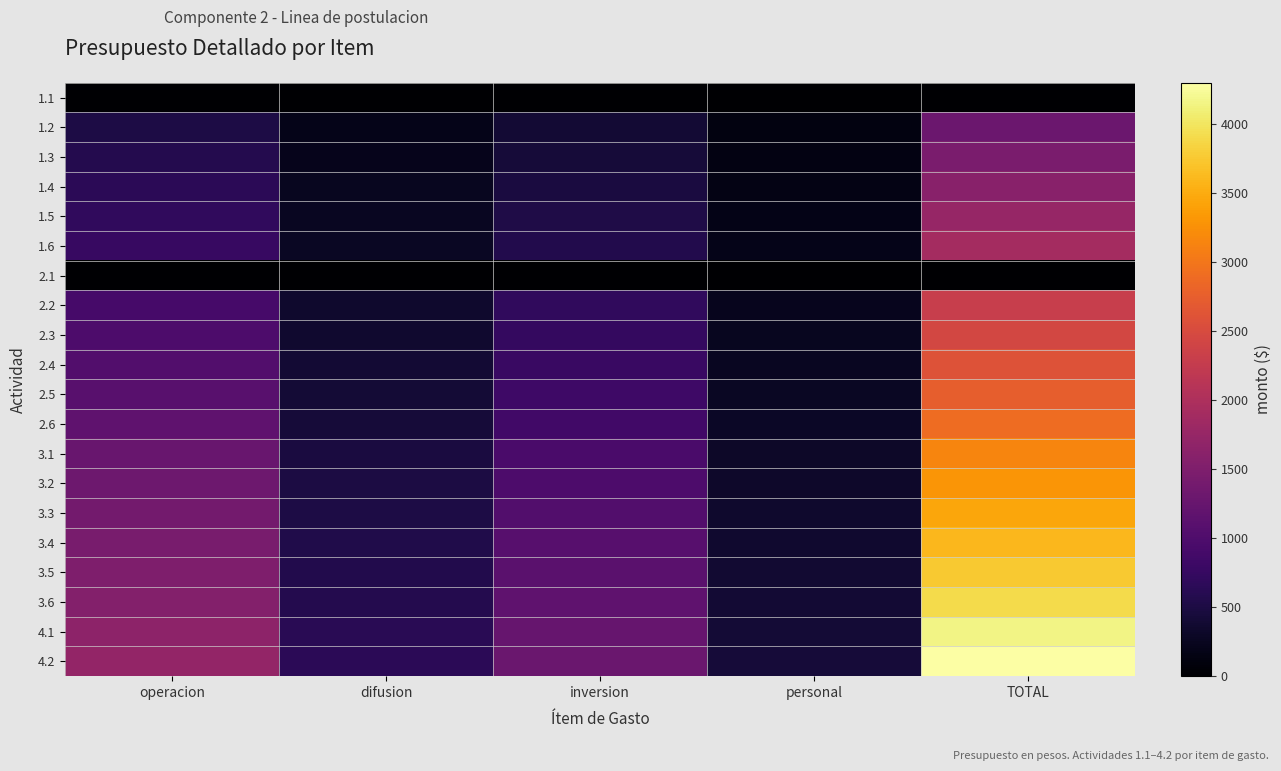

At which category does the chart reach its minimum across all series?

operacion